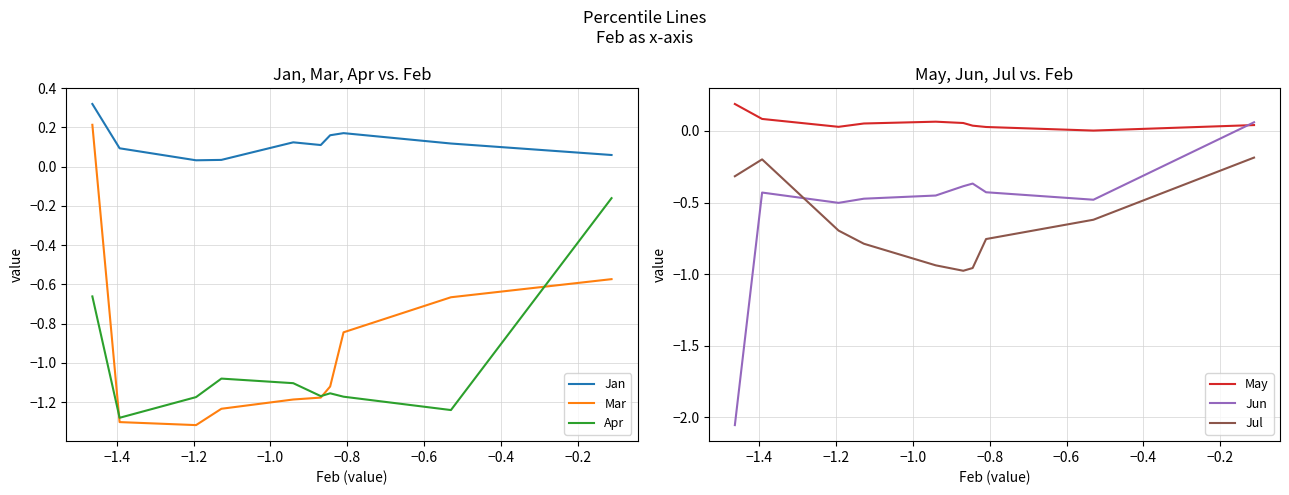

Reading left to right, what are all the values shown in this chart?

Jan: 0.3	0.1	0.0	0.0	0.1	0.1	0.2	0.2	0.1	0.1
Mar: 0.2	-1.3	-1.3	-1.2	-1.2	-1.2	-1.1	-0.8	-0.7	-0.6
Apr: -0.7	-1.3	-1.2	-1.1	-1.1	-1.2	-1.2	-1.2	-1.2	-0.2
May: 0.2	0.1	0.0	0.1	0.1	0.1	0.0	0.0	0.0	0.0
Jun: -2.1	-0.4	-0.5	-0.5	-0.5	-0.4	-0.4	-0.4	-0.5	0.1
Jul: -0.3	-0.2	-0.7	-0.8	-0.9	-1.0	-1.0	-0.8	-0.6	-0.2